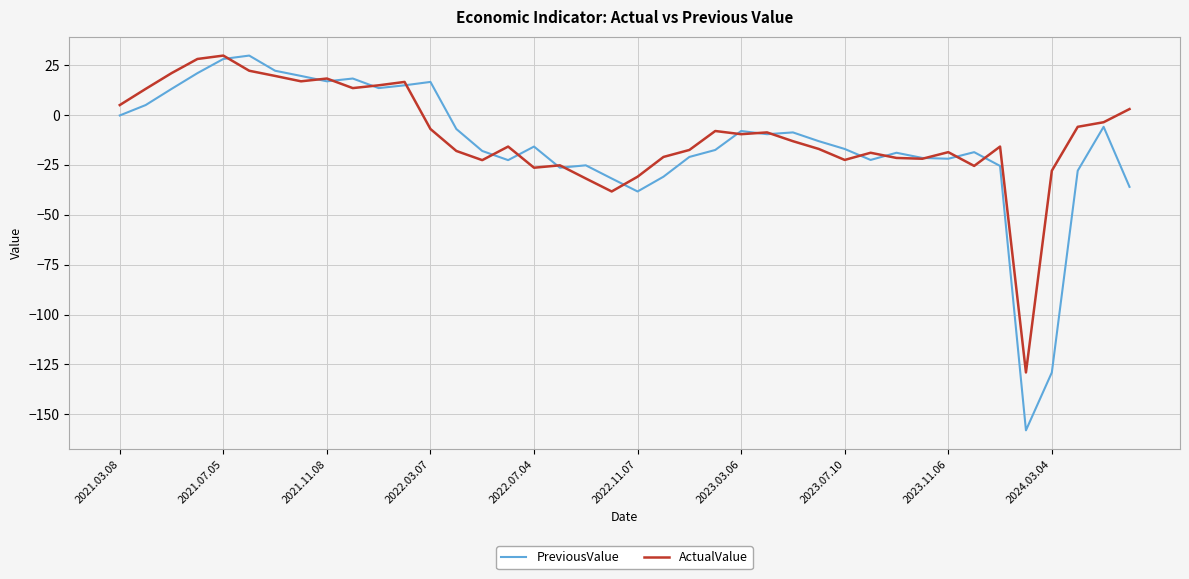

What is the maximum value shown in the chart?

29.8